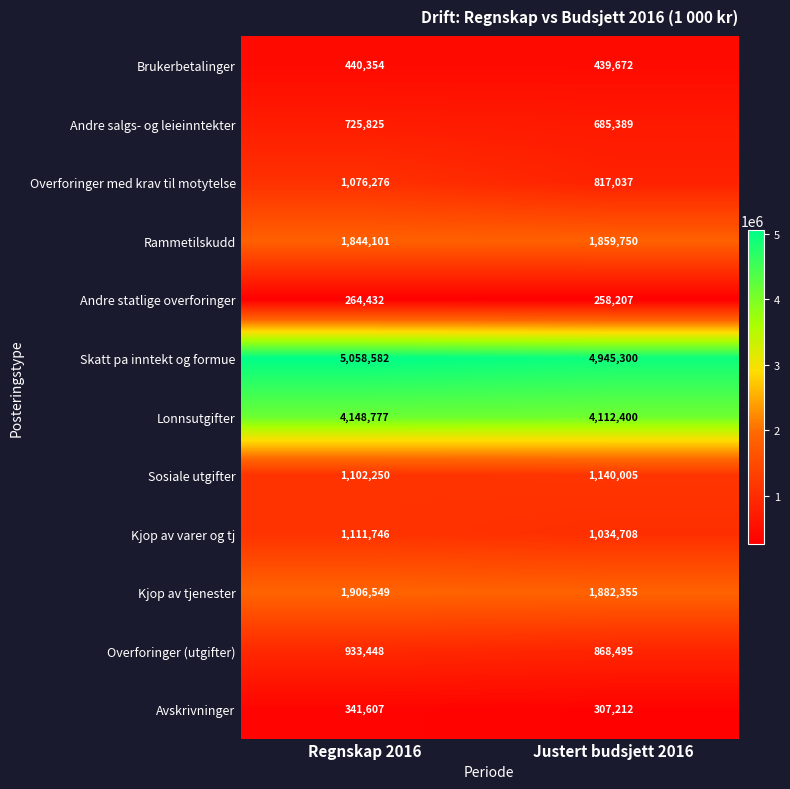

What is the greatest value displayed?

5058582